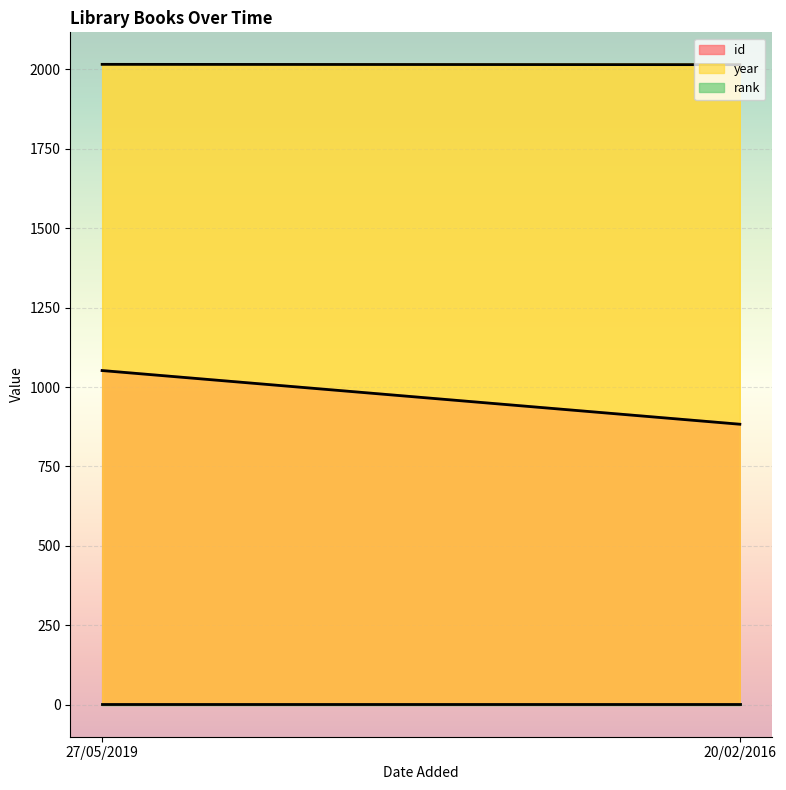

What is the value of the year point at the 1st from the left?

2016